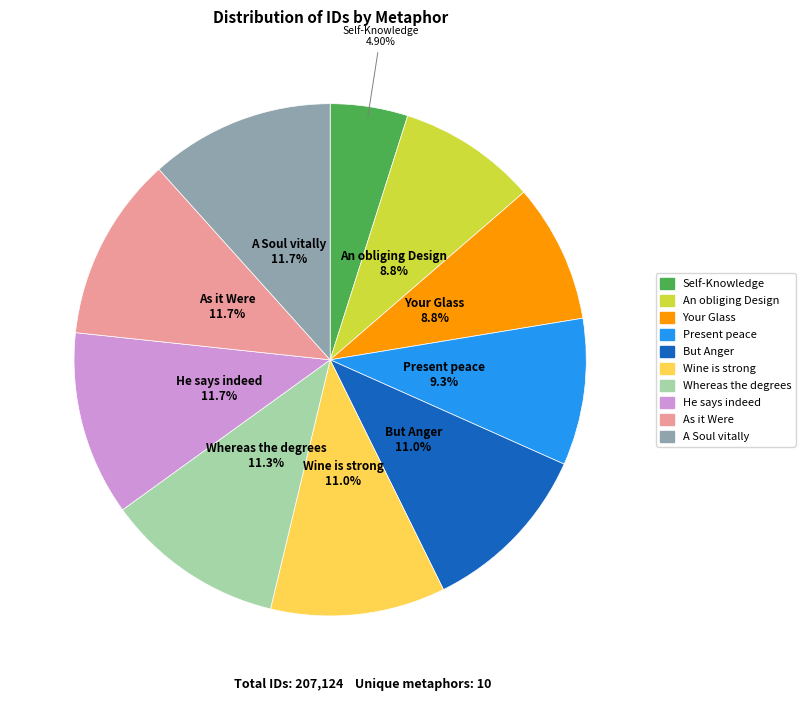

Does As it Were account for over 50% of the chart?

No